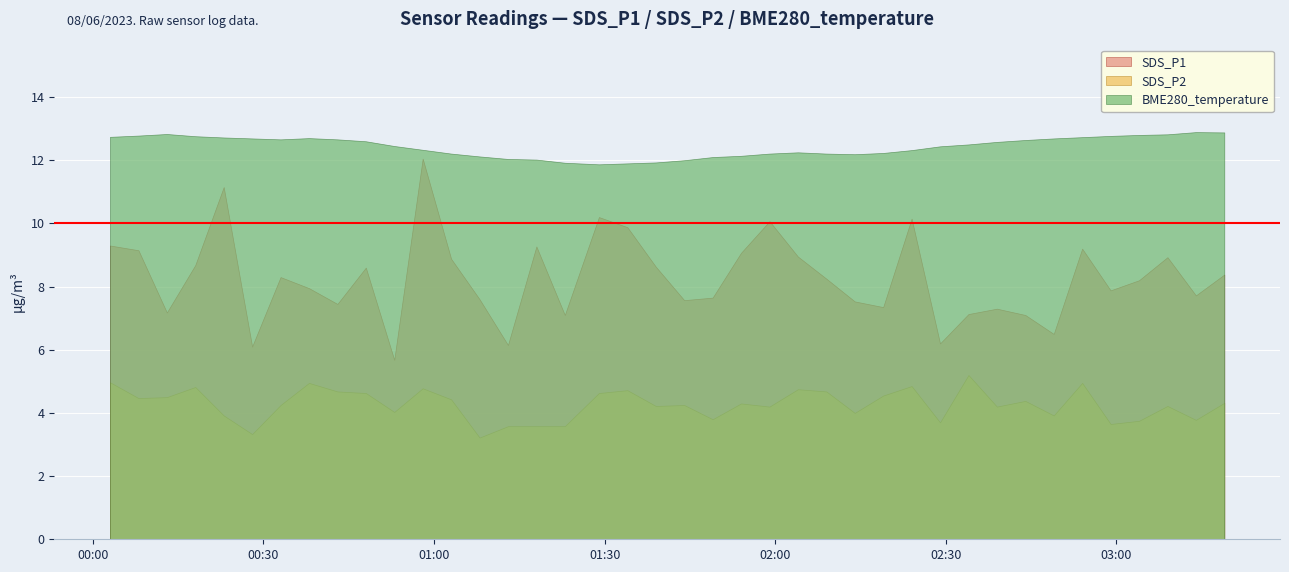

How many data points in SDS_P1 are less than 8?

19